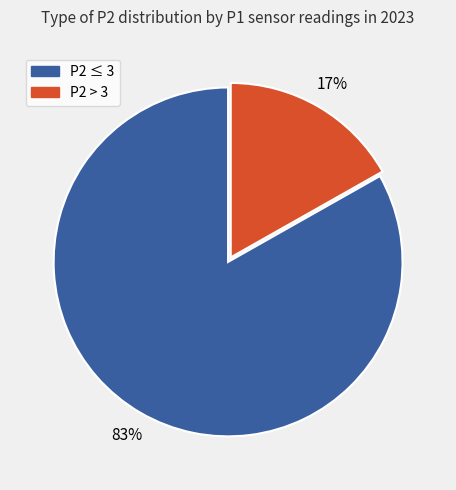

Does any single category account for the majority?

Yes